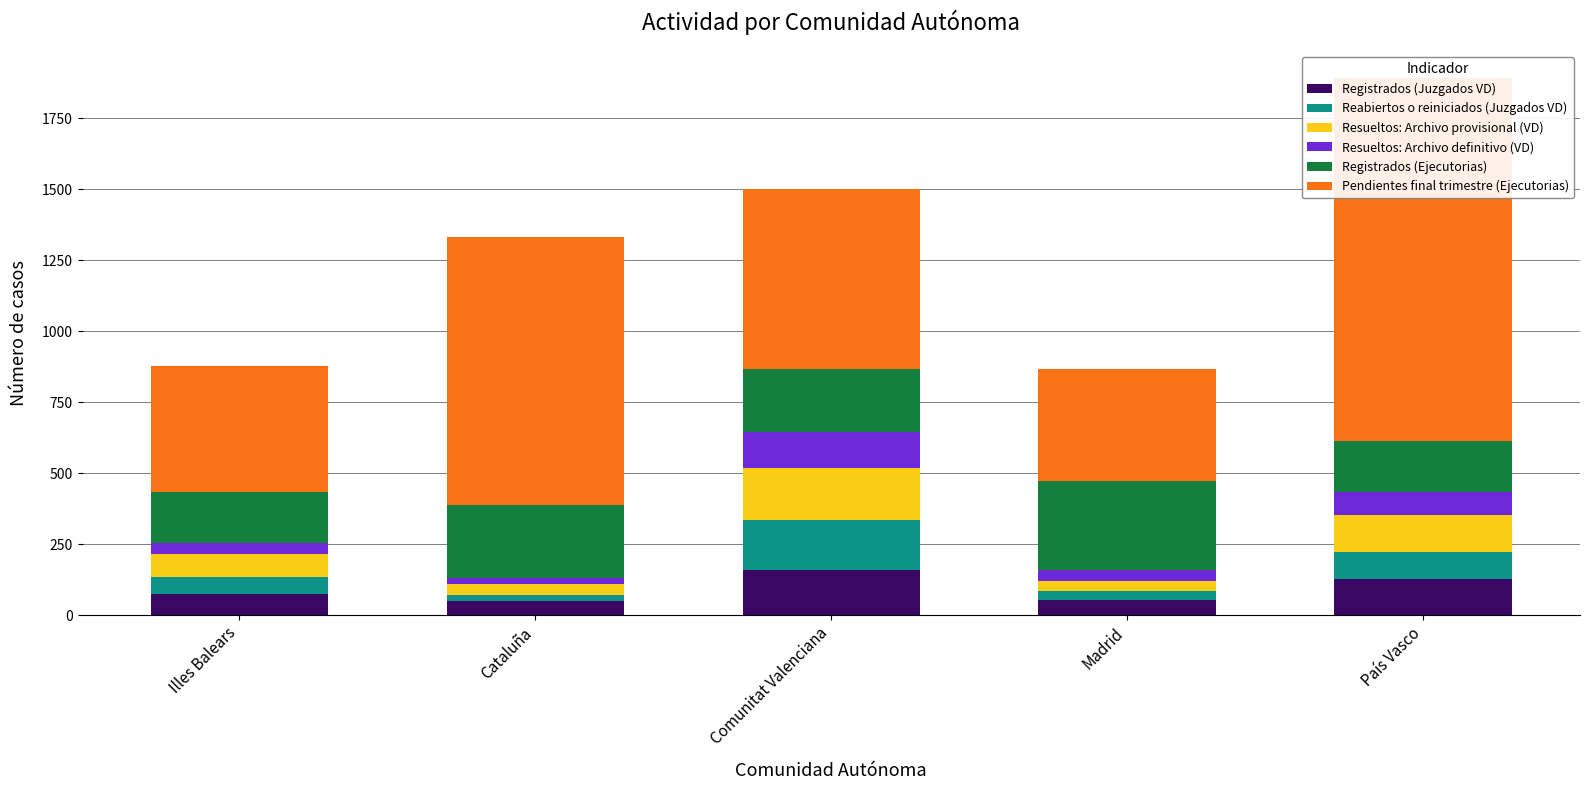

Reading left to right, extract all data points from this chart.

Registrados (Juzgados VD): 73	50	160	54	127
Reabiertos o reiniciados (Juzgados VD): 61	22	175	30	96
Resueltos: Archivo provisional (VD): 83	39	182	38	131
Resueltos: Archivo definitivo (VD): 38	20	127	37	78
Registrados (Ejecutorias): 180	257	223	315	182
Pendientes final trimestre (Ejecutorias): 443	945	635	392	1277